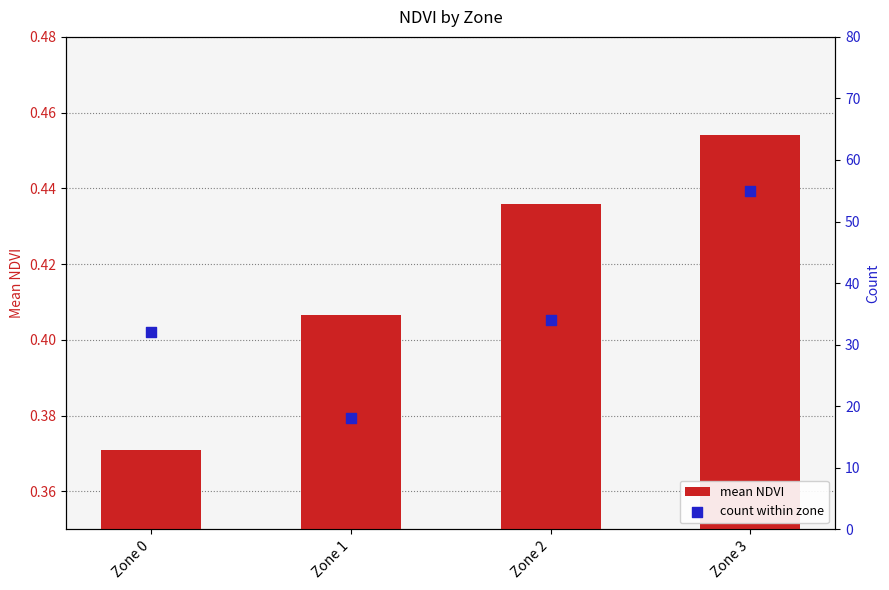

What is the total value across all series at Zone 0?

32.4